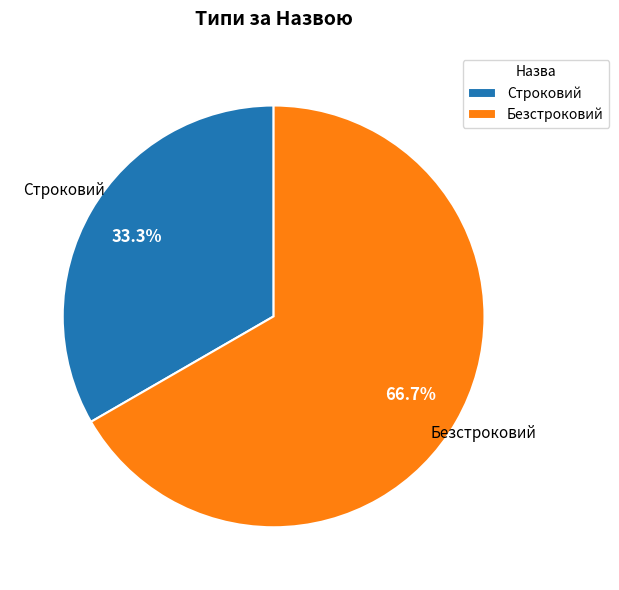

What percentage is NOT represented by Строковий?

66.7%